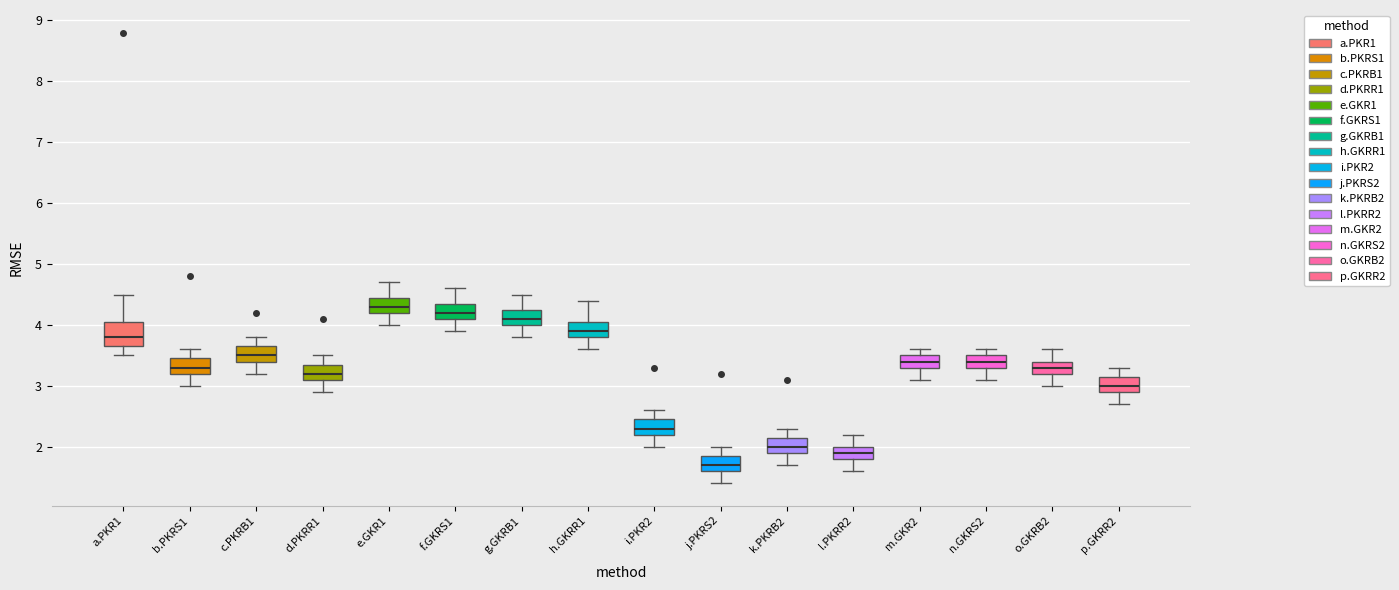

Reading left to right, read every box against the y-axis: the position of its median line, the range the box covers, and the ends of its whiskers. The values are not printed on the chart, so give them approximately, as read against the axis.

a.PKR1: median 3.8, box 3.7 to 4.1, whiskers 3.5 to 4.5
b.PKRS1: median 3.3, box 3.2 to 3.5, whiskers 3.0 to 3.6
c.PKRB1: median 3.5, box 3.4 to 3.7, whiskers 3.2 to 3.8
d.PKRR1: median 3.2, box 3.1 to 3.4, whiskers 2.9 to 3.5
e.GKR1: median 4.3, box 4.2 to 4.5, whiskers 4.0 to 4.7
f.GKRS1: median 4.2, box 4.1 to 4.4, whiskers 3.9 to 4.6
g.GKRB1: median 4.1, box 4.0 to 4.3, whiskers 3.8 to 4.5
h.GKRR1: median 3.9, box 3.8 to 4.1, whiskers 3.6 to 4.4
i.PKR2: median 2.3, box 2.2 to 2.5, whiskers 2.0 to 2.6
j.PKRS2: median 1.7, box 1.6 to 1.9, whiskers 1.4 to 2.0
k.PKRB2: median 2.0, box 1.9 to 2.2, whiskers 1.7 to 2.3
l.PKRR2: median 1.9, box 1.8 to 2.0, whiskers 1.6 to 2.2
m.GKR2: median 3.4, box 3.3 to 3.5, whiskers 3.1 to 3.6
n.GKRS2: median 3.4, box 3.3 to 3.5, whiskers 3.1 to 3.6
o.GKRB2: median 3.3, box 3.2 to 3.4, whiskers 3.0 to 3.6
p.GKRR2: median 3.0, box 2.9 to 3.2, whiskers 2.7 to 3.3